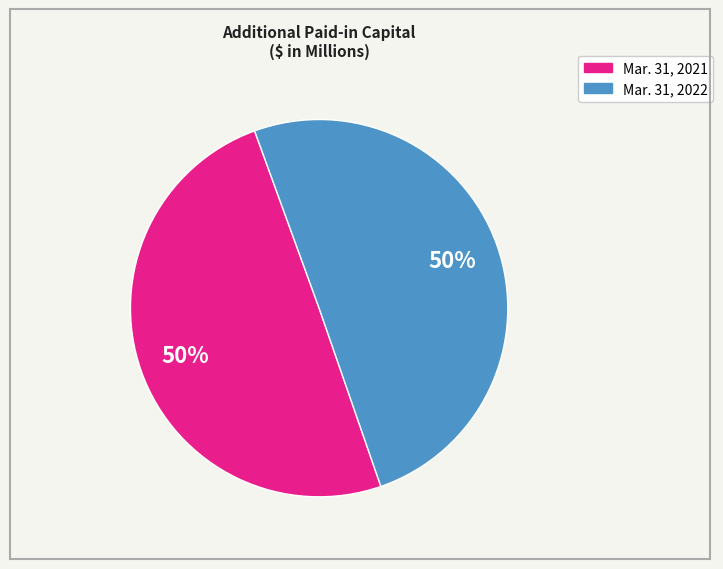

What percentage is the Mar. 31, 2022 slice, to the nearest percent?

50%